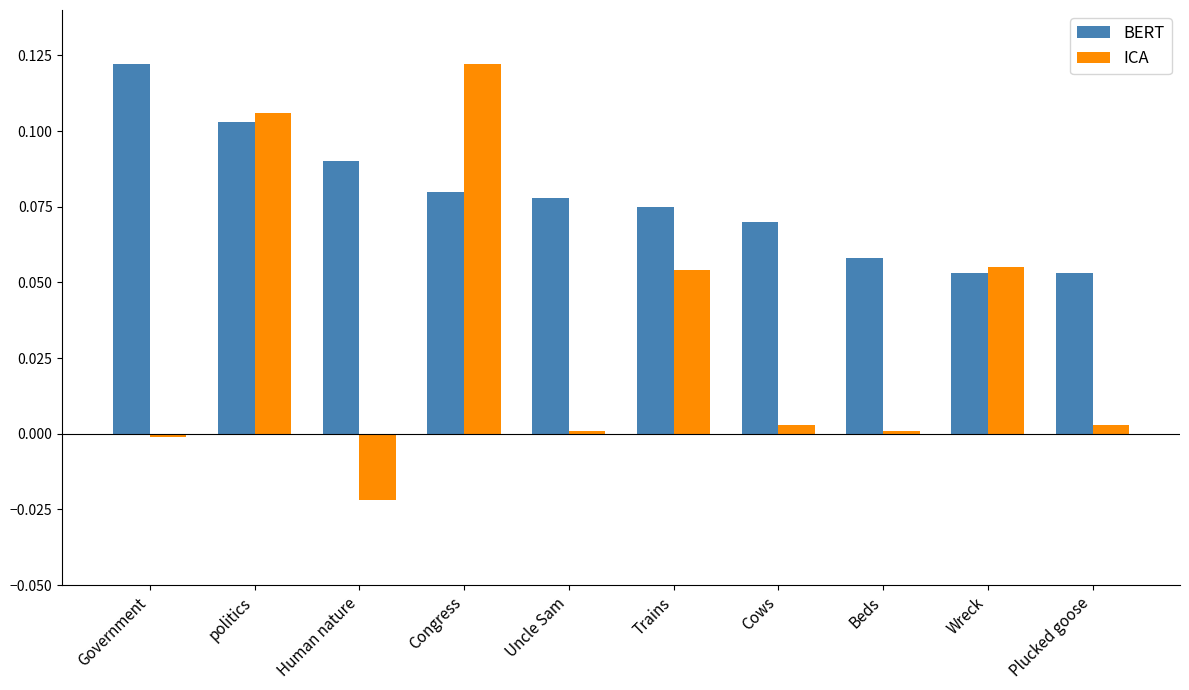

What position from the right is Beds?

3